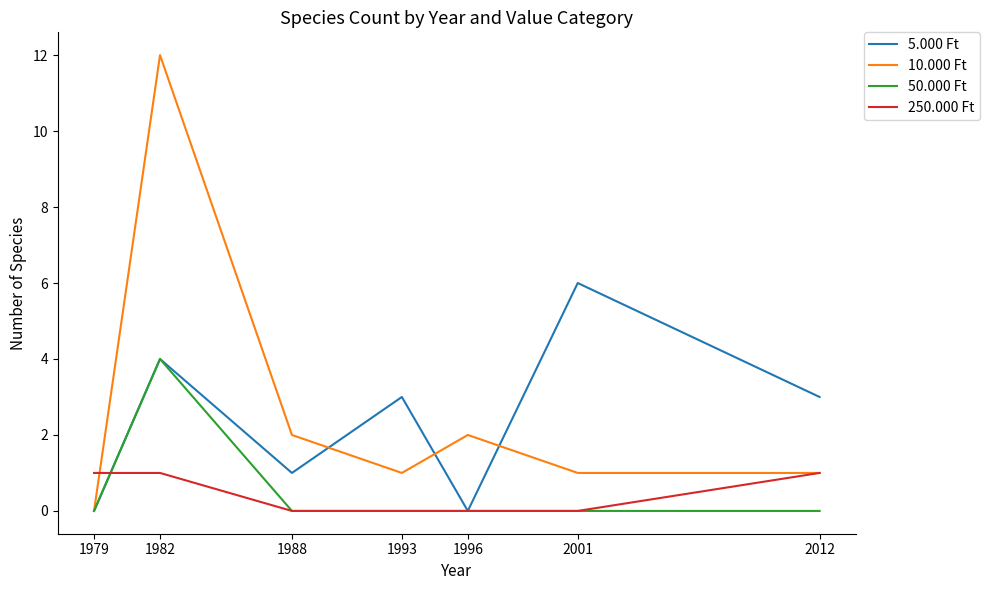

Which series has the largest range (max minus min)?

10.000 Ft